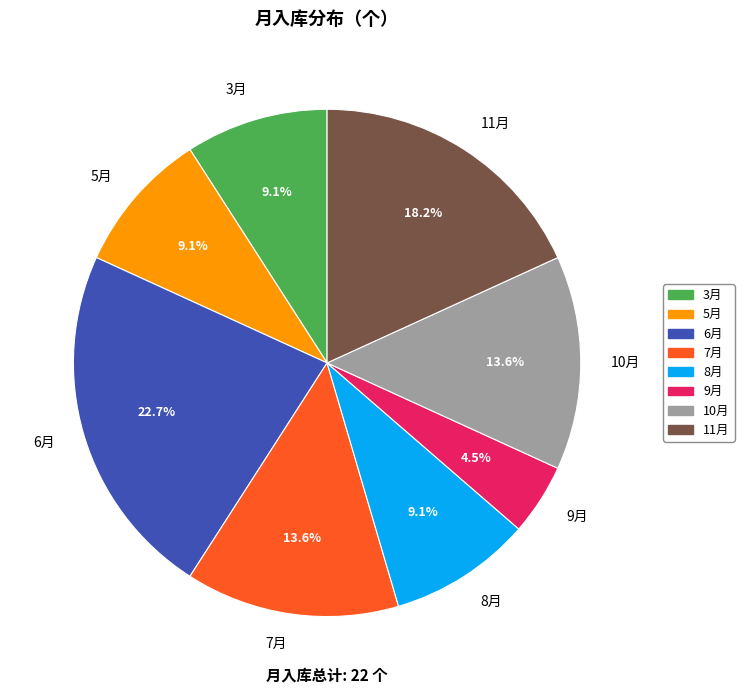

Which has a higher value, 3月 or 11月?

11月